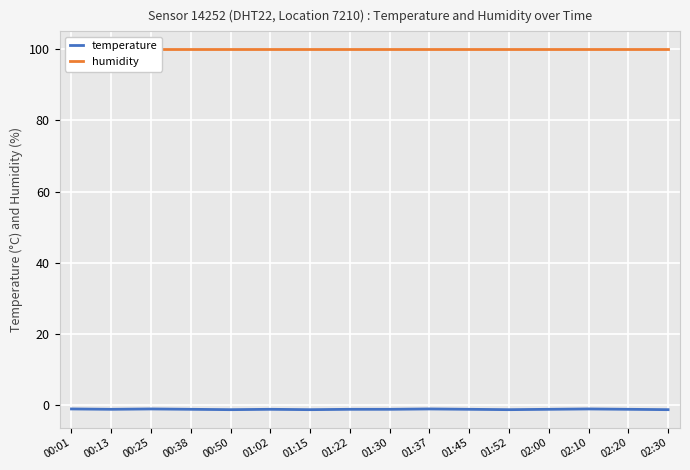

At how many categories does at least one series exceed 63?

16